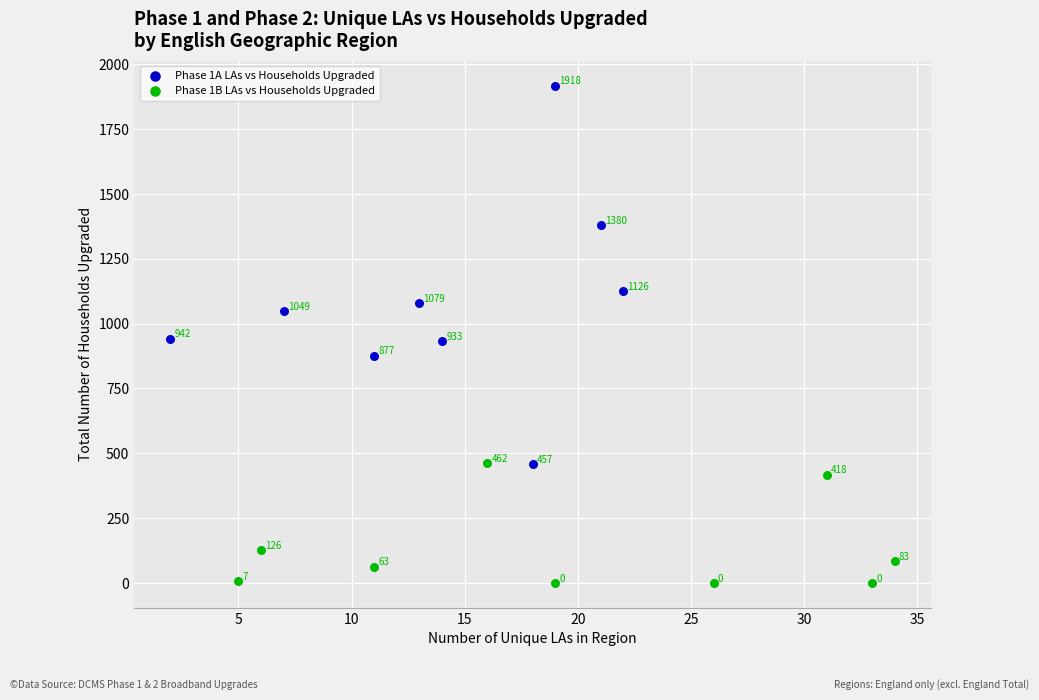

Which series contains the highest Y value?

Phase 1A LAs vs Households Upgraded